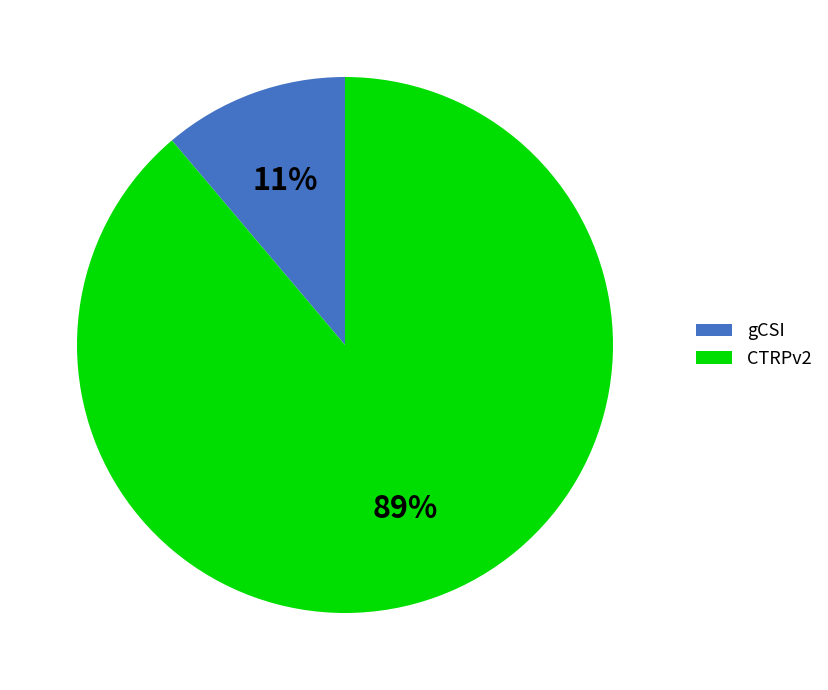

True or false: CTRPv2 accounts for 77% of the total.

False